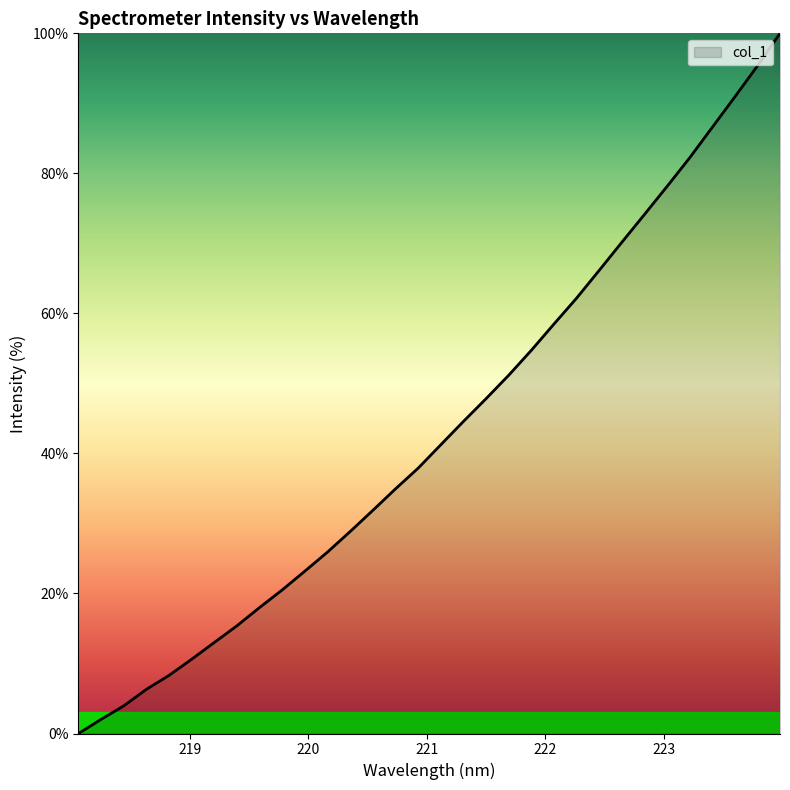

How many values exceed 41?

16